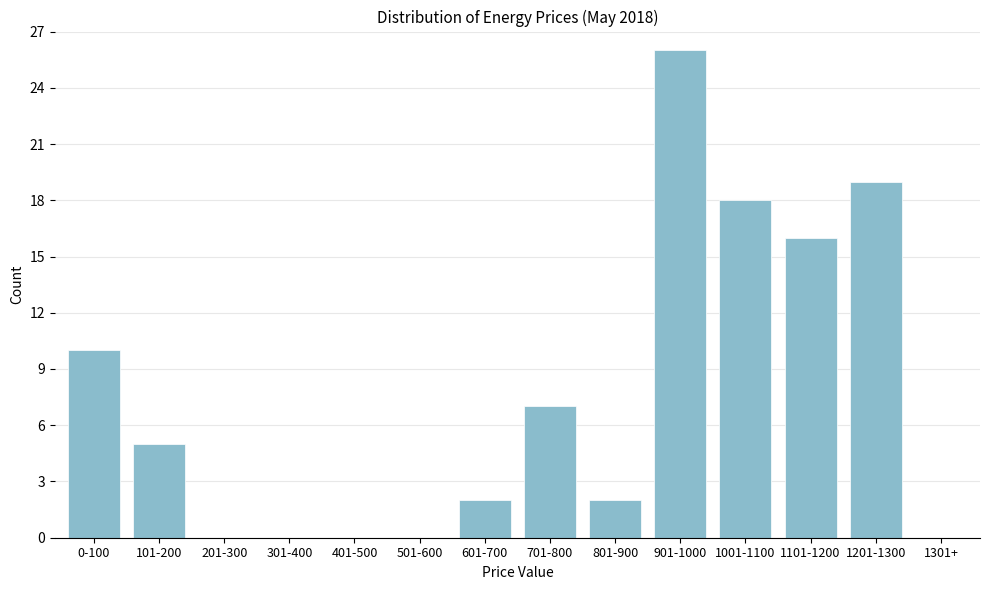

Reading right to left, transcribe all the data shown in this chart.

1301+=0	1201-1300=19	1101-1200=16	1001-1100=18	901-1000=26	801-900=2	701-800=7	601-700=2	501-600=0	401-500=0	301-400=0	201-300=0	101-200=5	0-100=10